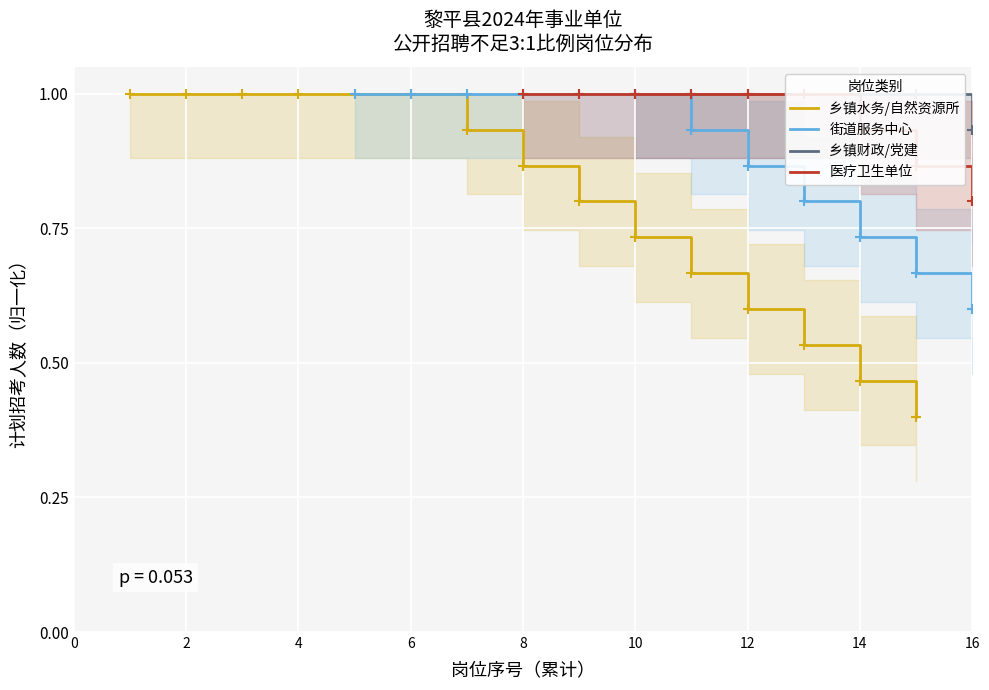

Rank the series by their maximum value, from highest to lowest.

乡镇水务/自然资源所, 街道服务中心, 乡镇财政/党建, 医疗卫生单位